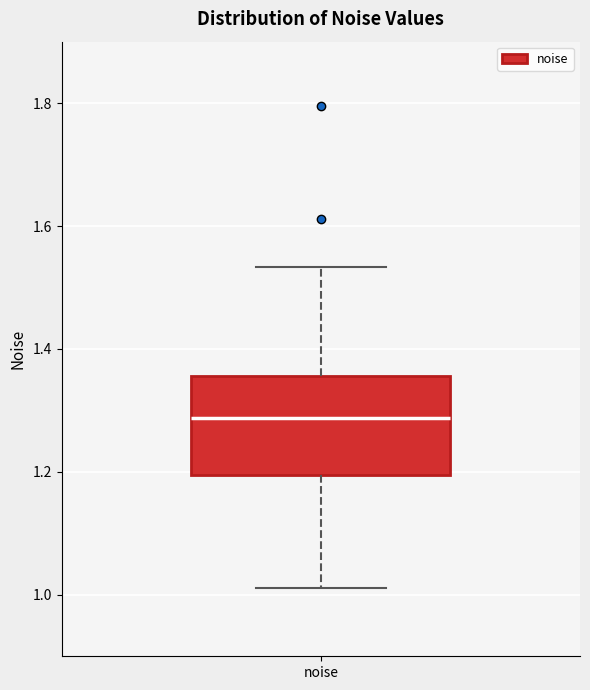

Where is the upper edge of the box for noise on the y-axis? The values are not printed on the chart, so give them approximately, as read against the axis.

1.36